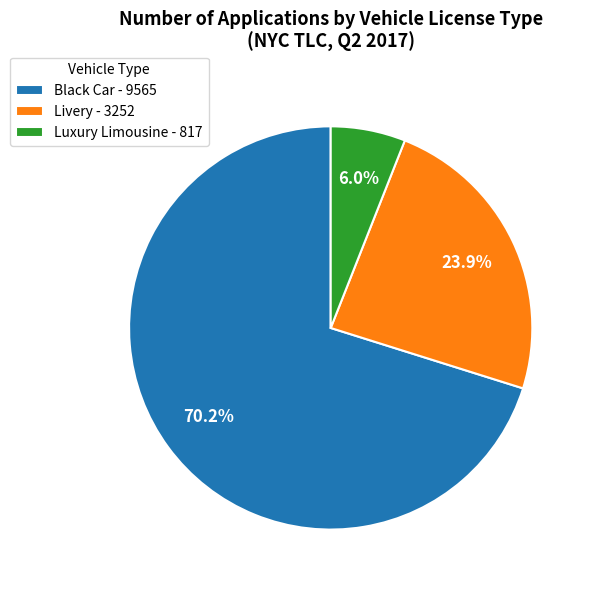

Count the number of slices in the pie.

3